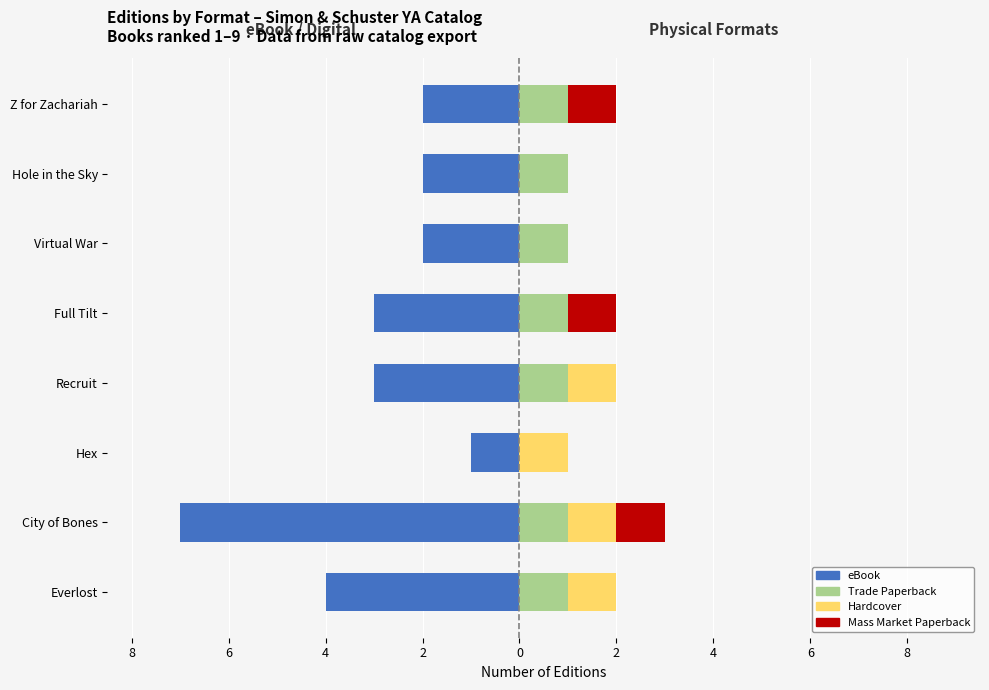

Between Everlost and Recruit, which series saw the biggest shift?

eBook